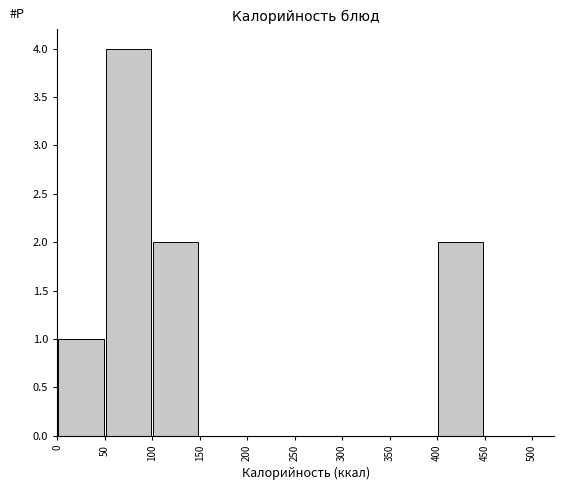

Reading left to right, list every bar in this chart as the range it spans on the x-axis followed by its height. The values are not printed on the chart, so give them approximately, as read against the axis.

0 to 50: 1
50 to 100: 4
100 to 150: 2
150 to 200: 0
200 to 250: 0
250 to 300: 0
300 to 350: 0
350 to 400: 0
400 to 450: 2
450 to 500: 0